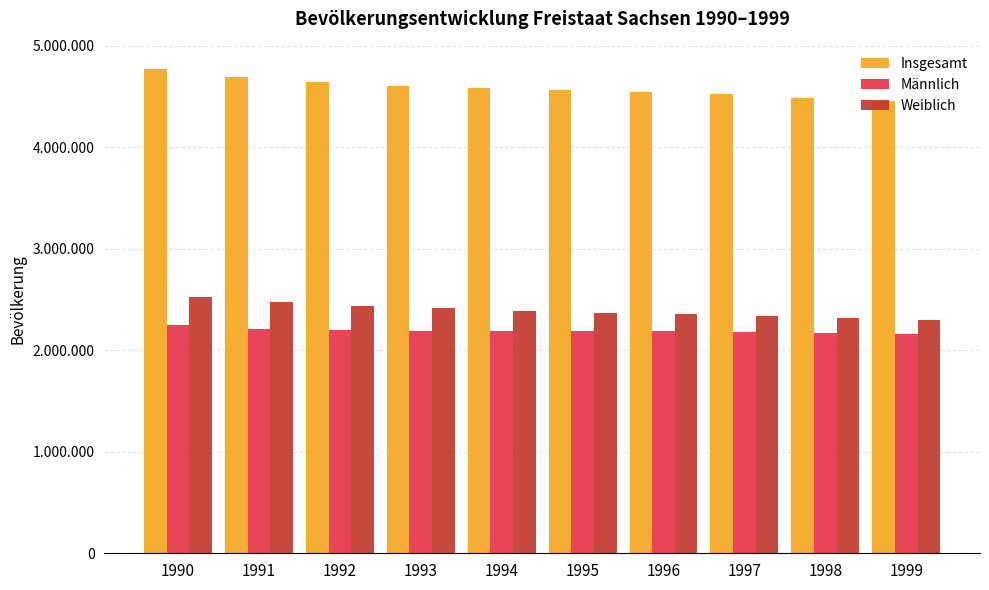

What is the spread (max minus min) of values at 1992?

2439798